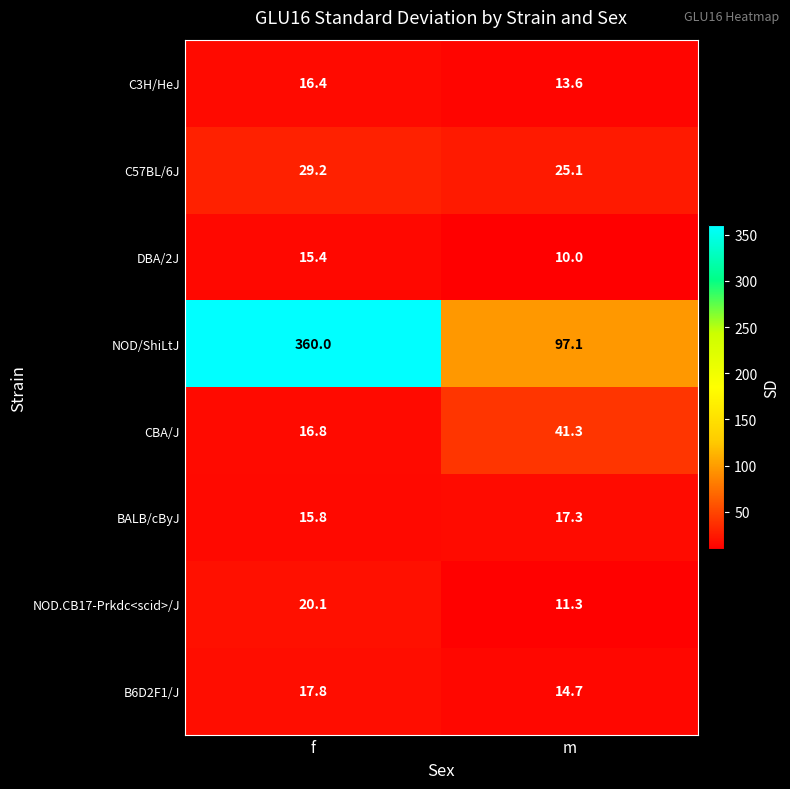

List the series in order of their peak value, highest first.

NOD/ShiLtJ, CBA/J, C57BL/6J, NOD.CB17-Prkdc<scid>/J, B6D2F1/J, BALB/cByJ, C3H/HeJ, DBA/2J